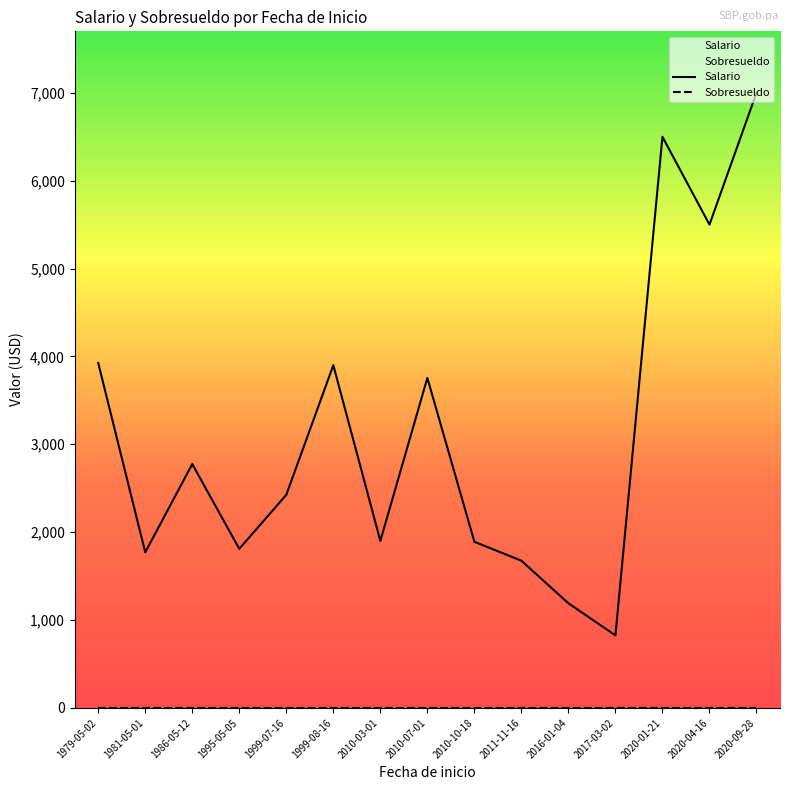

Which series has the largest range (max minus min)?

Salario